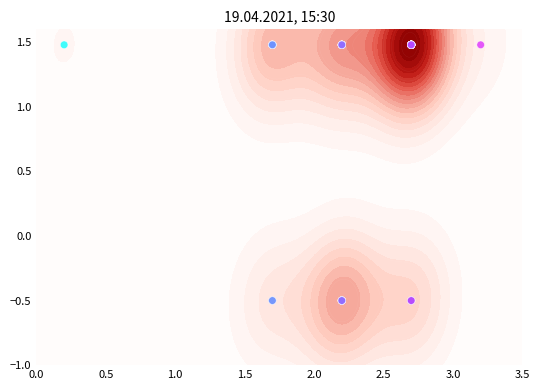

How many negative values are there?

11